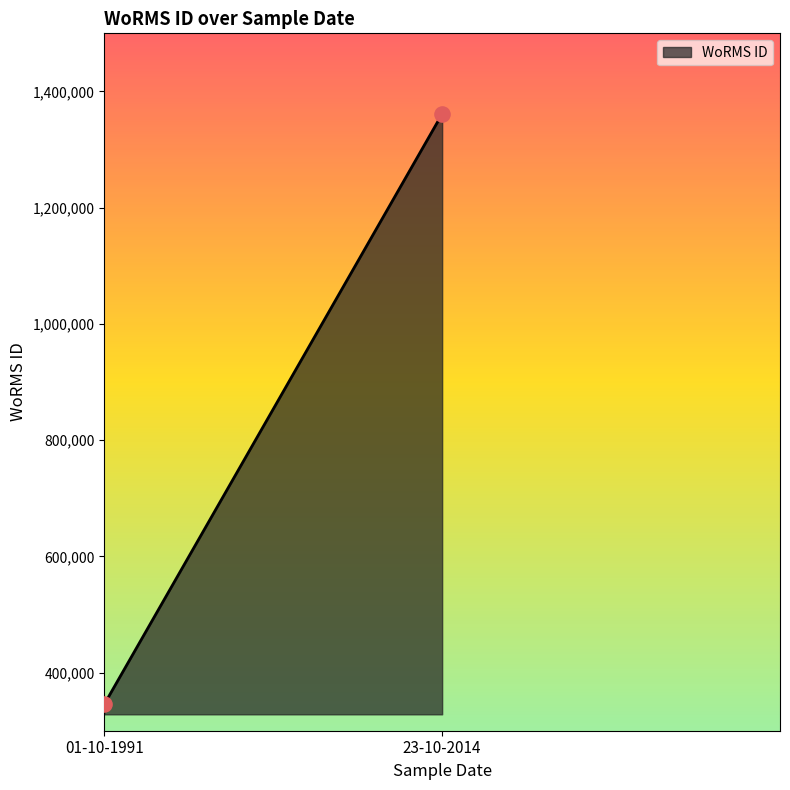

What is the average Y value?

853336